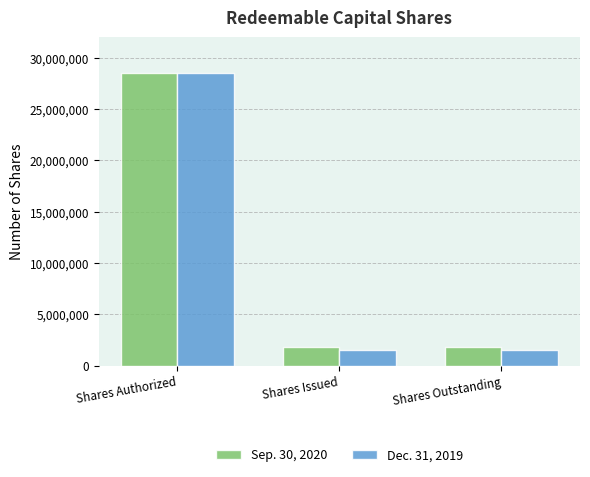

What is the difference between the maximum and minimum values in the Dec. 31, 2019 series?

26950000